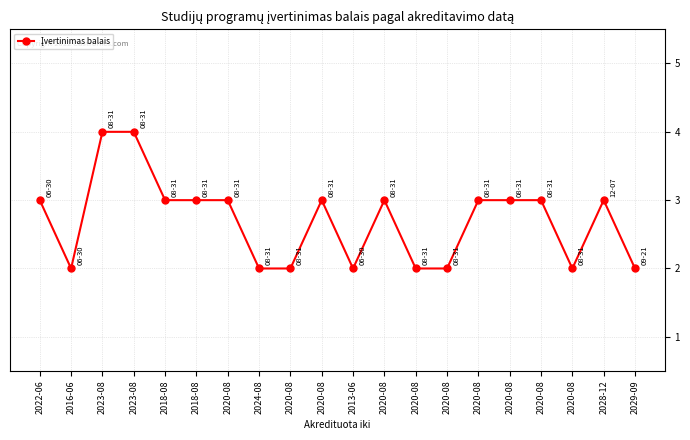

Rank the categories by value from lowest to highest.

2016-06, 2024-08, 2020-08, 2013-06, 2020-08, 2020-08, 2020-08, 2029-09, 2022-06, 2018-08, 2018-08, 2020-08, 2020-08, 2020-08, 2020-08, 2020-08, 2020-08, 2028-12, 2023-08, 2023-08